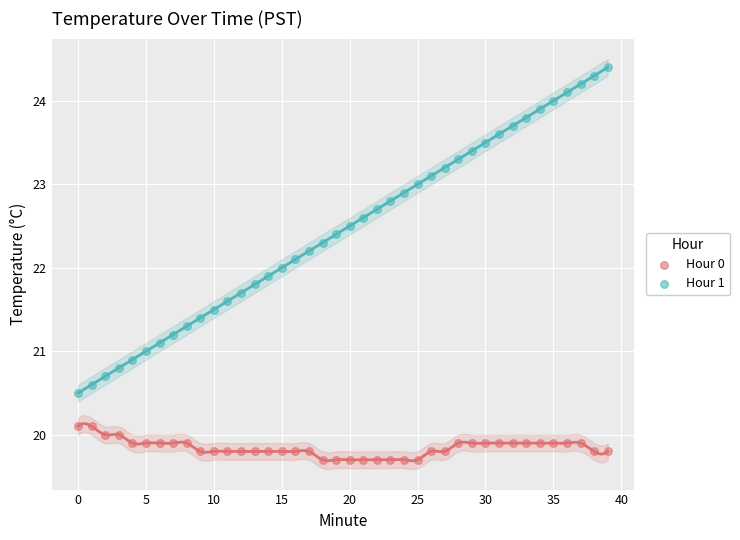

What are all the series names shown in the legend?

Hour 0, Hour 1